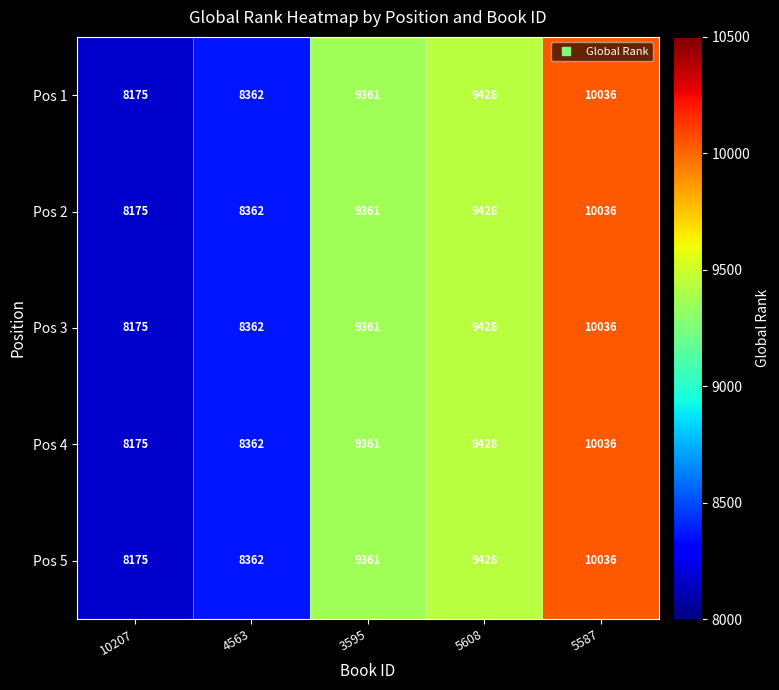

Reading left to right, transcribe all the data shown in this chart.

Pos 1: 10207=8175	4563=8362	3595=9361	5608=9428	5587=10036
Pos 2: 10207=8175	4563=8362	3595=9361	5608=9428	5587=10036
Pos 3: 10207=8175	4563=8362	3595=9361	5608=9428	5587=10036
Pos 4: 10207=8175	4563=8362	3595=9361	5608=9428	5587=10036
Pos 5: 10207=8175	4563=8362	3595=9361	5608=9428	5587=10036